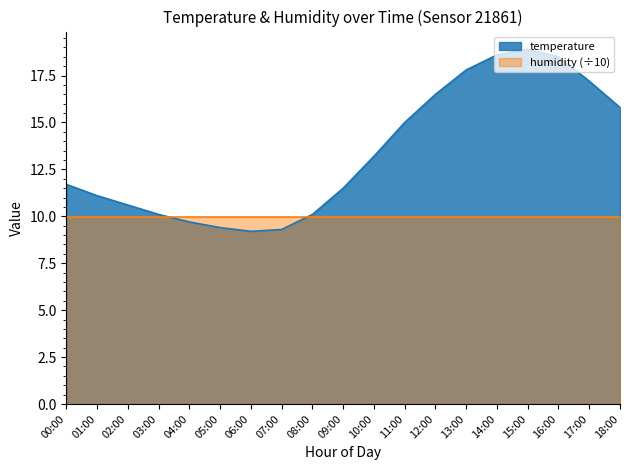

Reading right to left, transcribe all the data shown in this chart.

15.8	17.2	18.5	18.9	18.6	17.8	16.5	15.0	13.2	11.5	10.1	9.3	9.2	9.4	9.7	10.1	10.6	11.1	11.7